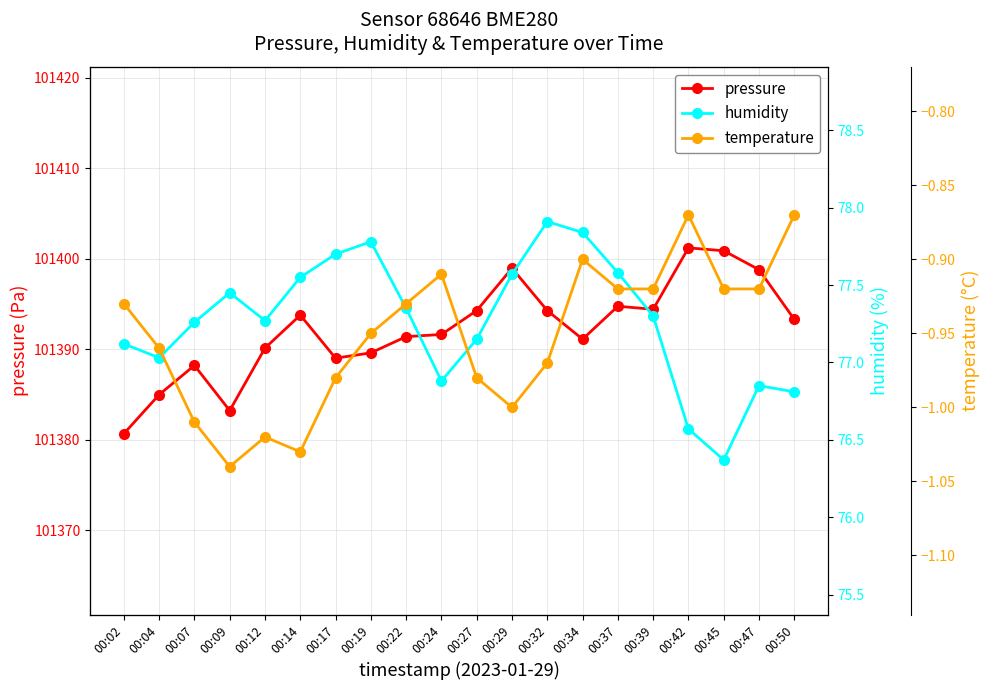

Rank the series at 00:47 from lowest to highest value.

temperature, humidity, pressure